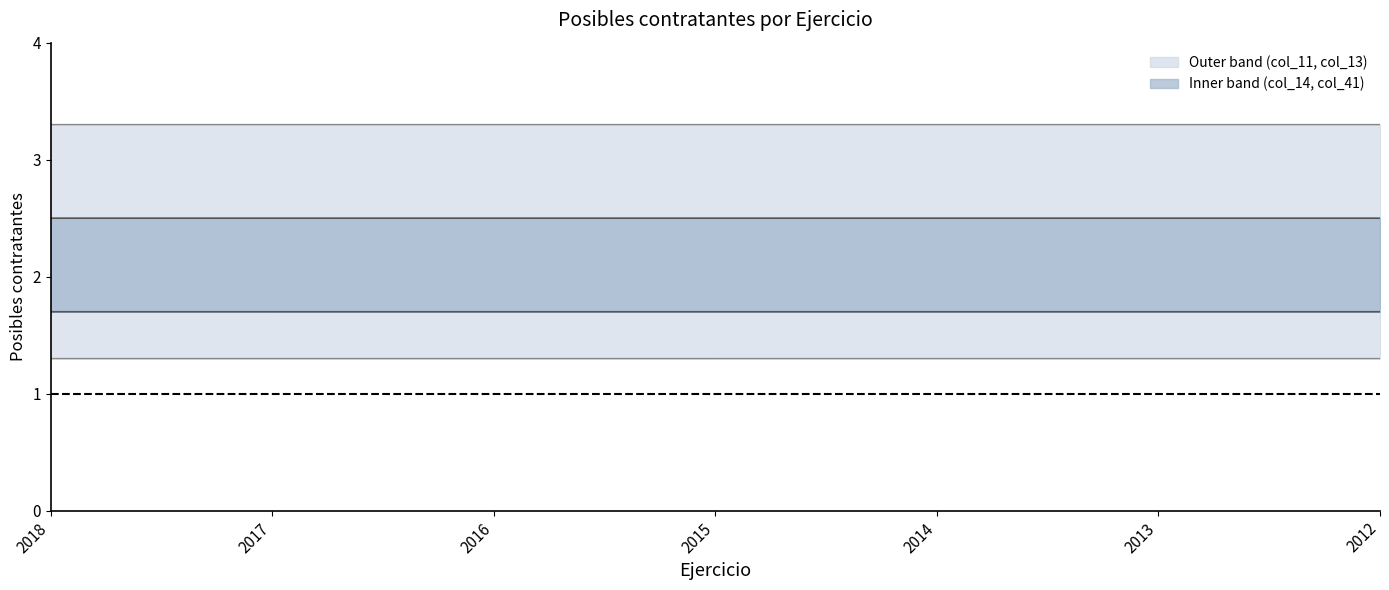

What is the value of the Lower outer point at the 3rd from the left?

1.3